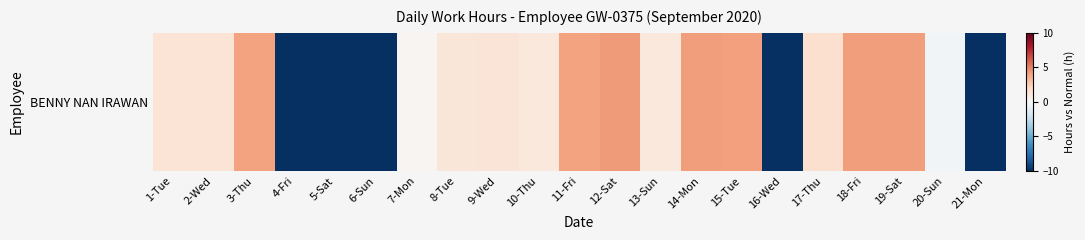

Reading right to left, transcribe all the data shown in this chart.

21-Mon=-10.0	20-Sun=-0.3	19-Sat=4.2	18-Fri=4.2	17-Thu=1.6	16-Wed=-10.0	15-Tue=4.1	14-Mon=4.2	13-Sun=1.1	12-Sat=4.3	11-Fri=4.0	10-Thu=1.1	9-Wed=1.3	8-Tue=1.2	7-Mon=0.2	6-Sun=-10.0	5-Sat=-10.0	4-Fri=-10.0	3-Thu=4.0	2-Wed=1.4	1-Tue=1.4